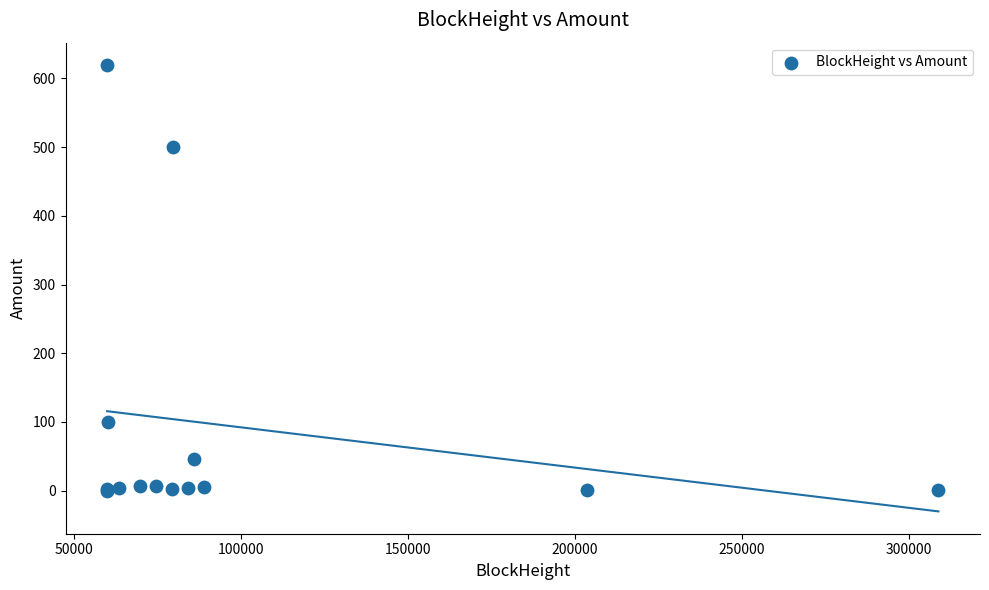

What Y value in the scatter plot is closest to 309?

500.0